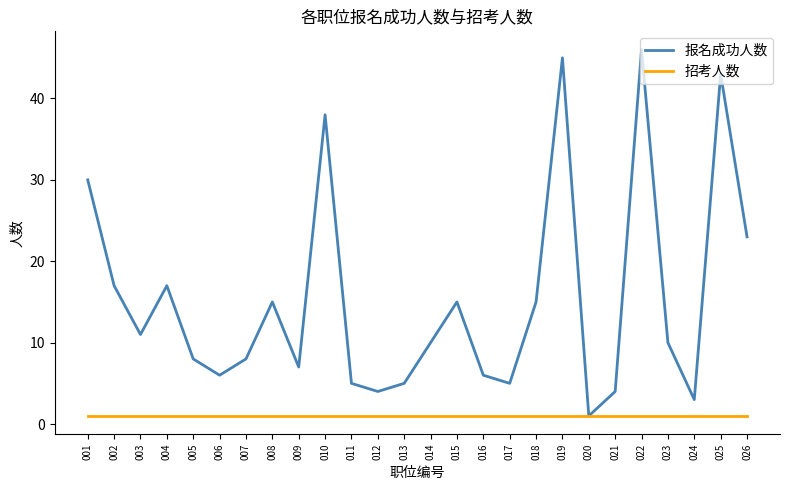

Reading left to right, extract all data points from this chart.

报名成功人数: 001=30	002=17	003=11	004=17	005=8	006=6	007=8	008=15	009=7	010=38	011=5	012=4	013=5	014=10	015=15	016=6	017=5	018=15	019=45	020=1	021=4	022=46	023=10	024=3	025=43	026=23
招考人数: 001=1	002=1	003=1	004=1	005=1	006=1	007=1	008=1	009=1	010=1	011=1	012=1	013=1	014=1	015=1	016=1	017=1	018=1	019=1	020=1	021=1	022=1	023=1	024=1	025=1	026=1